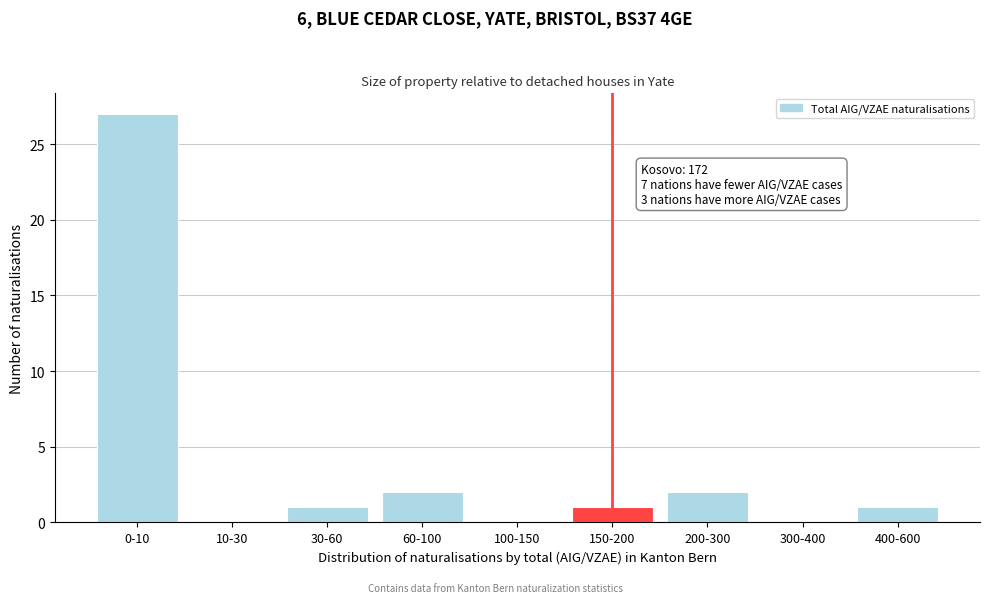

Reading left to right, list all the values displayed in this chart.

0-10=27	10-30=0	30-60=1	60-100=2	100-150=0	150-200=1	200-300=2	300-400=0	400-600=1